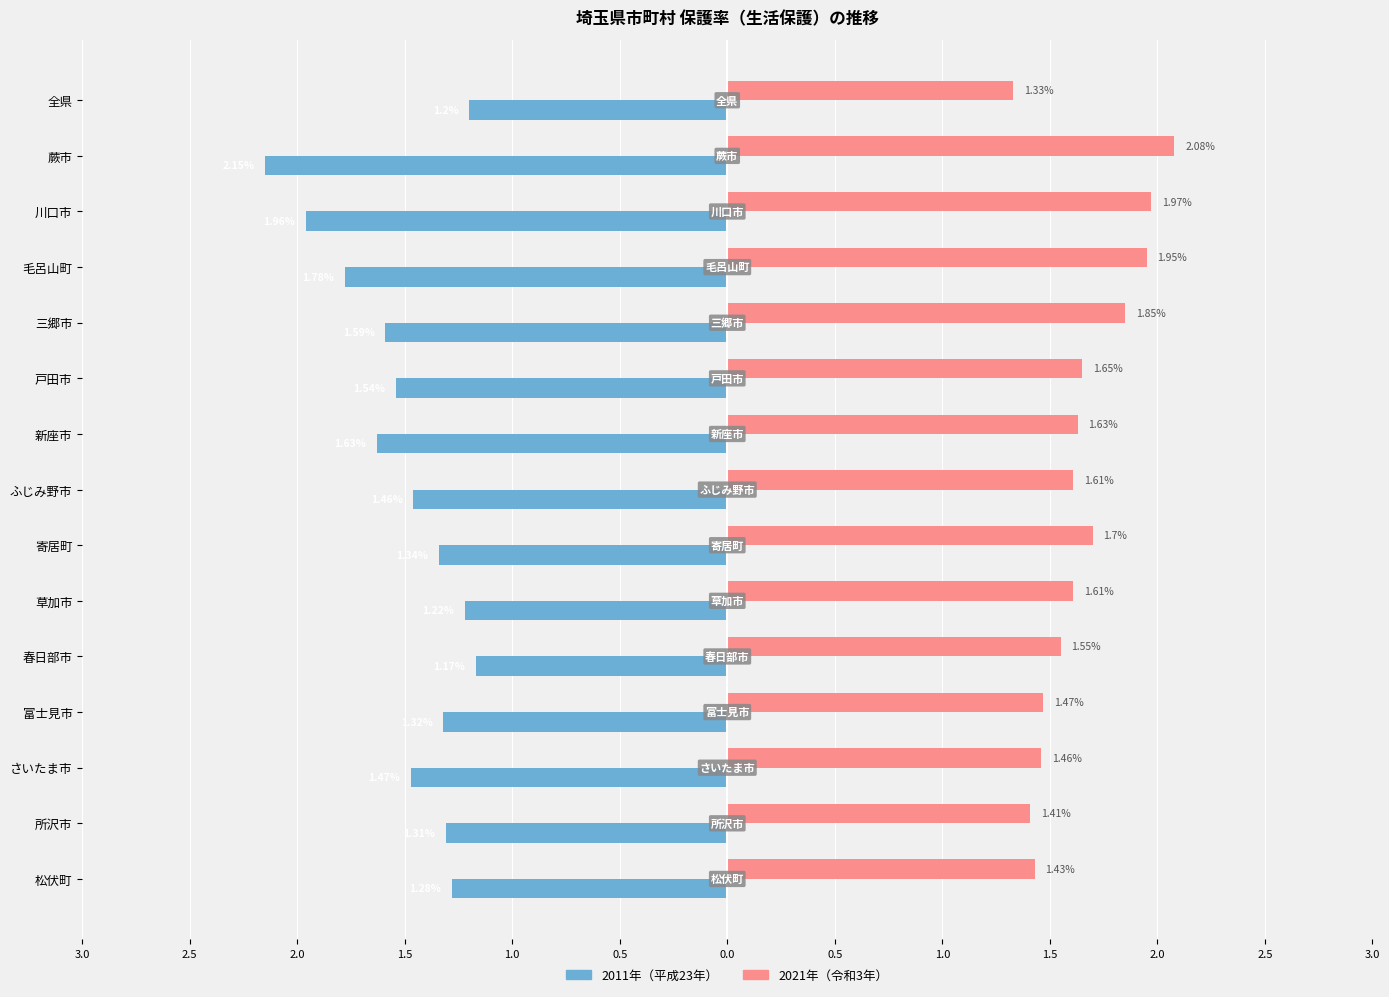

What are all the series names shown in the legend?

2011年（平成23年）, 2021年（令和3年）